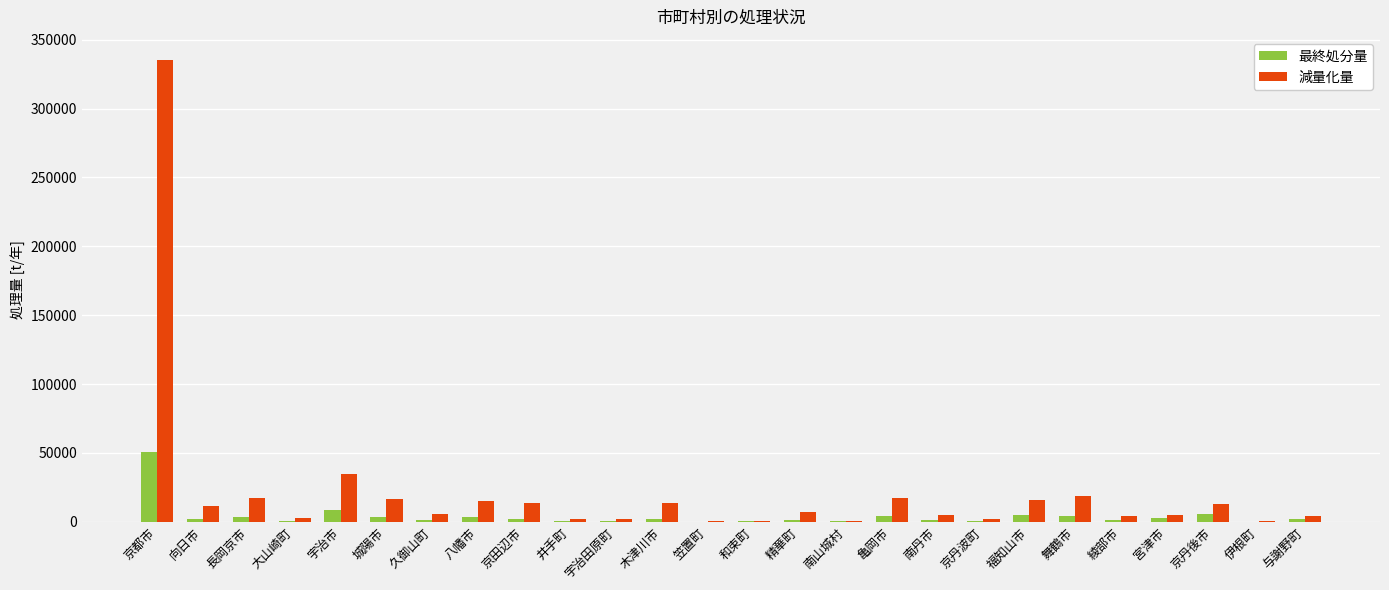

What is the maximum value for 減量化量?

335302